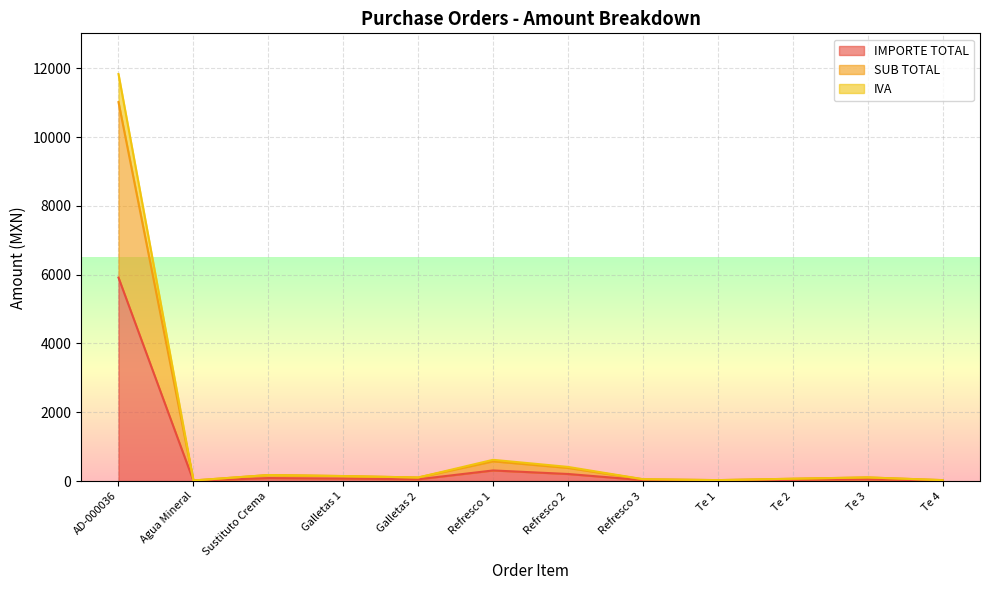

Reading left to right, what are all the values shown in this chart?

IMPORTE TOTAL: 5916.0	9.0	87.8	73.0	52.0	309.0	206.0	28.0	13.9	34.0	53.0	13.9
SUB TOTAL: 11016.0	16.8	175.6	146.0	104.0	575.4	383.6	52.1	27.8	68.0	106.0	27.8
IVA: 11832.0	18.0	175.6	146.0	104.0	618.0	412.0	56.0	27.8	68.0	106.0	27.8